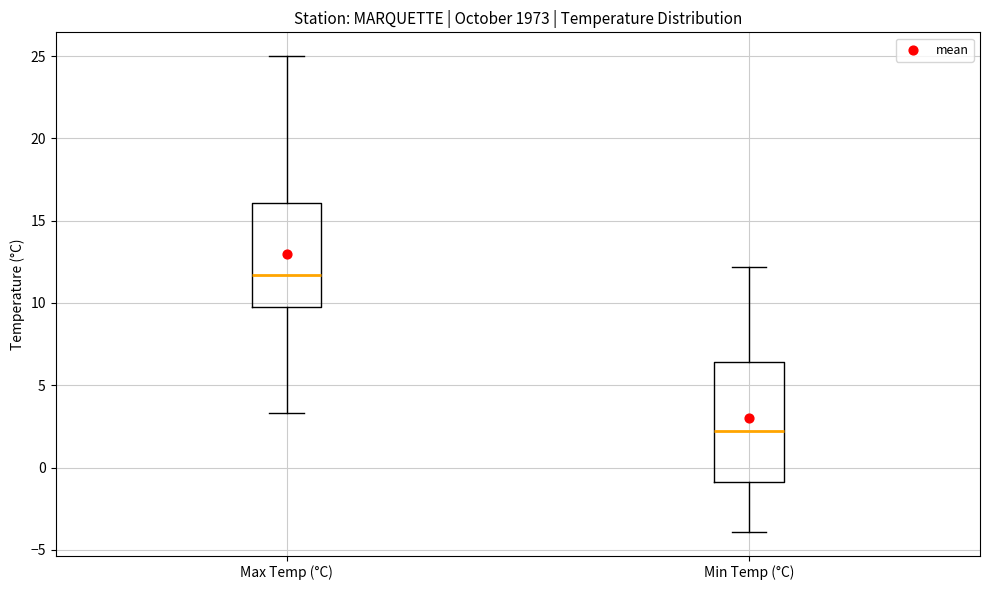

Which box's median line is the highest?

Max Temp (°C)